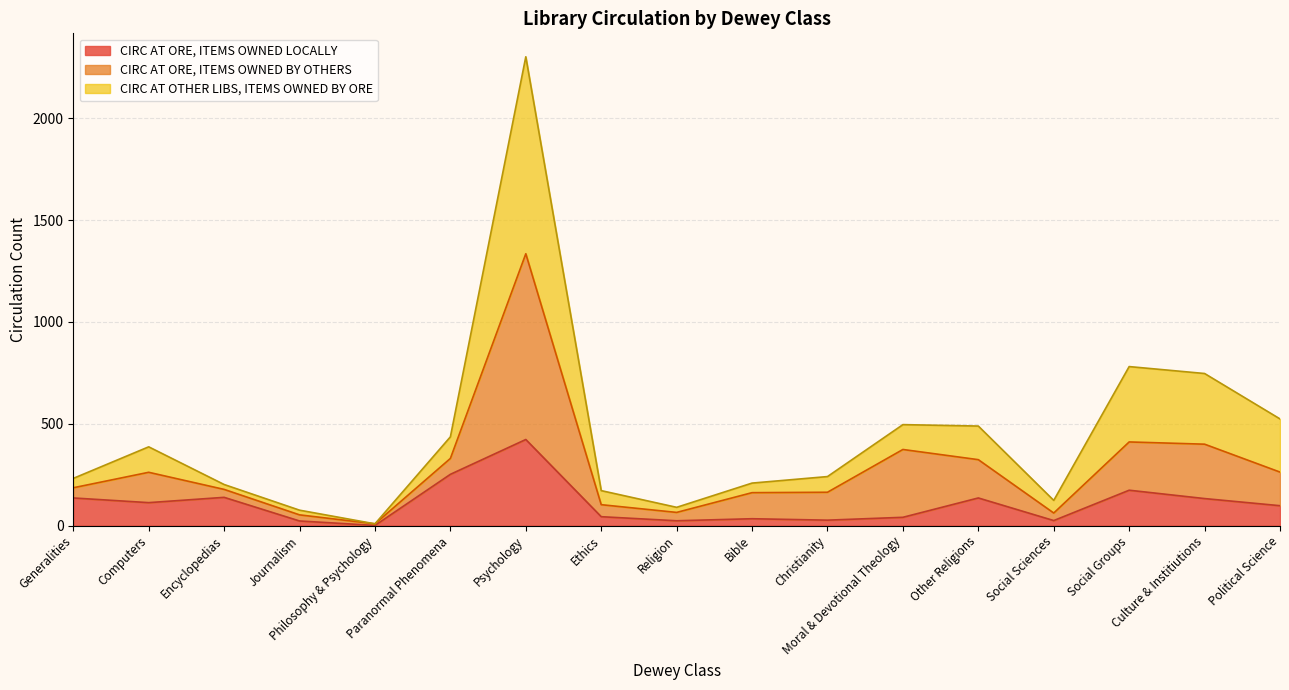

At which category is the sum across all series the highest?

Psychology